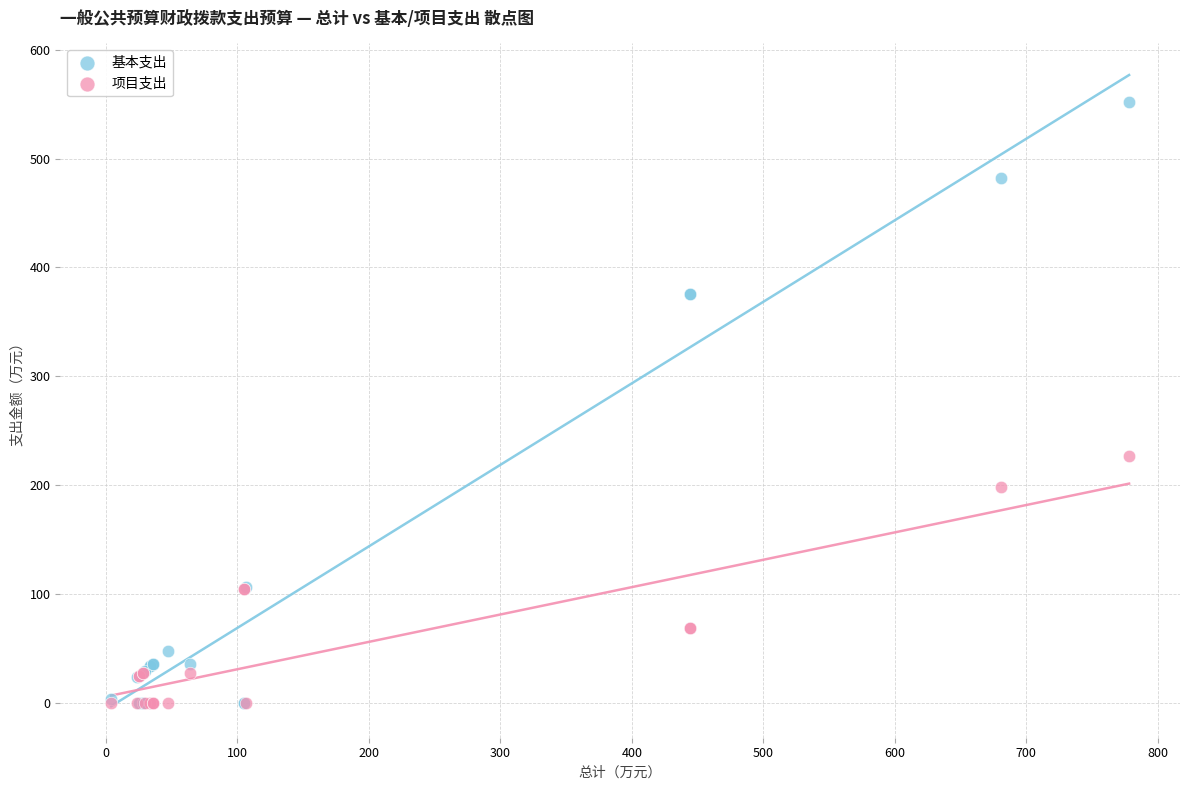

Across all series, what Y value is closest to 275?

226.5